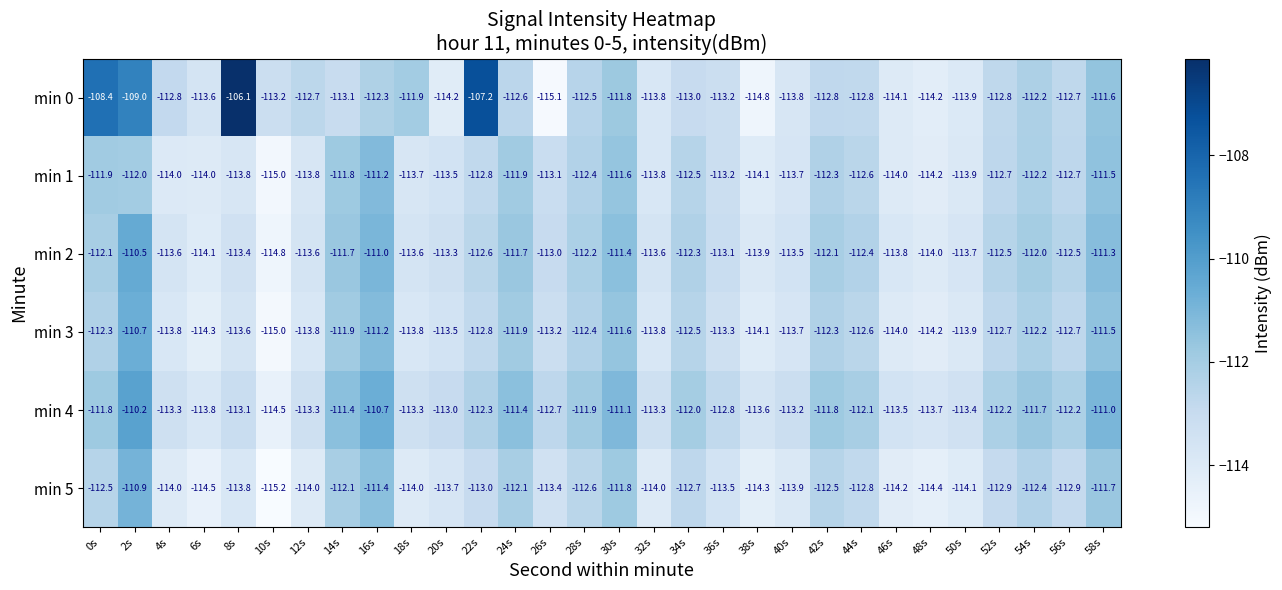

What is the difference between the min 1 values at 54s and 58s?

0.7